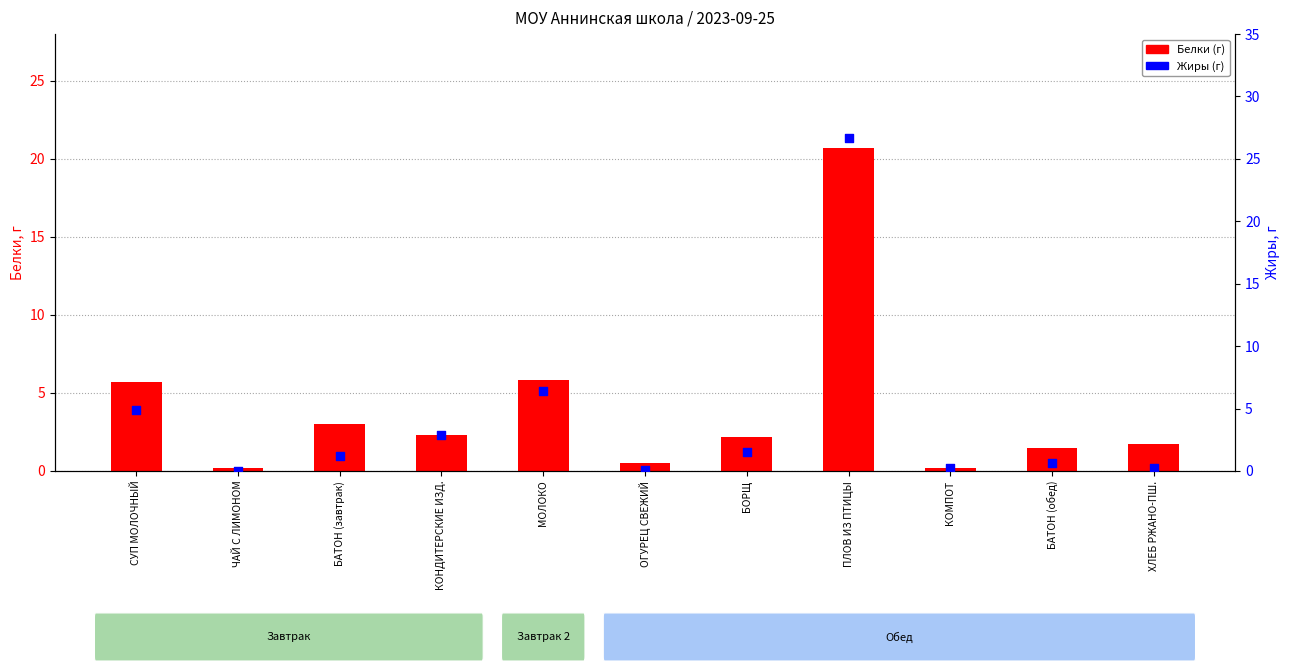

At how many categories does at least one series exceed 24?

1